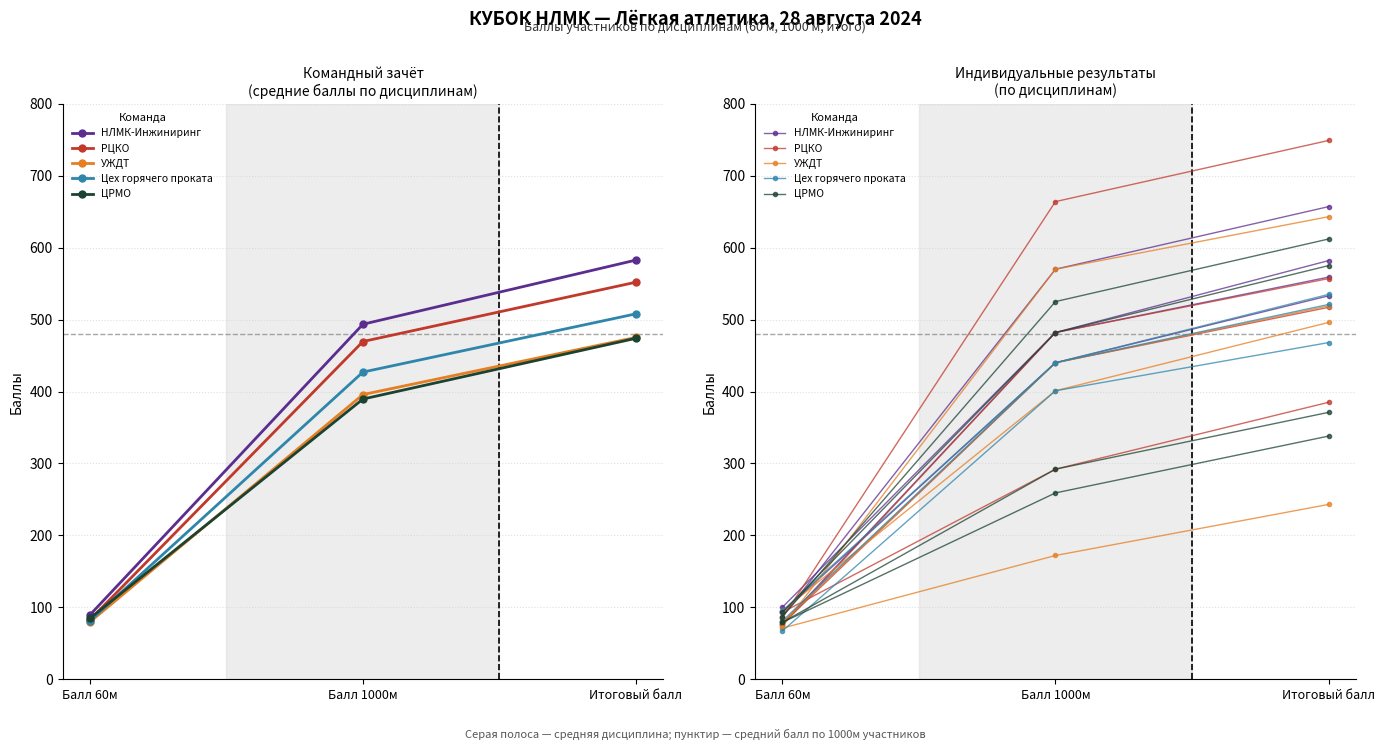

What is the label of the 3rd point from the left?

Итоговый балл